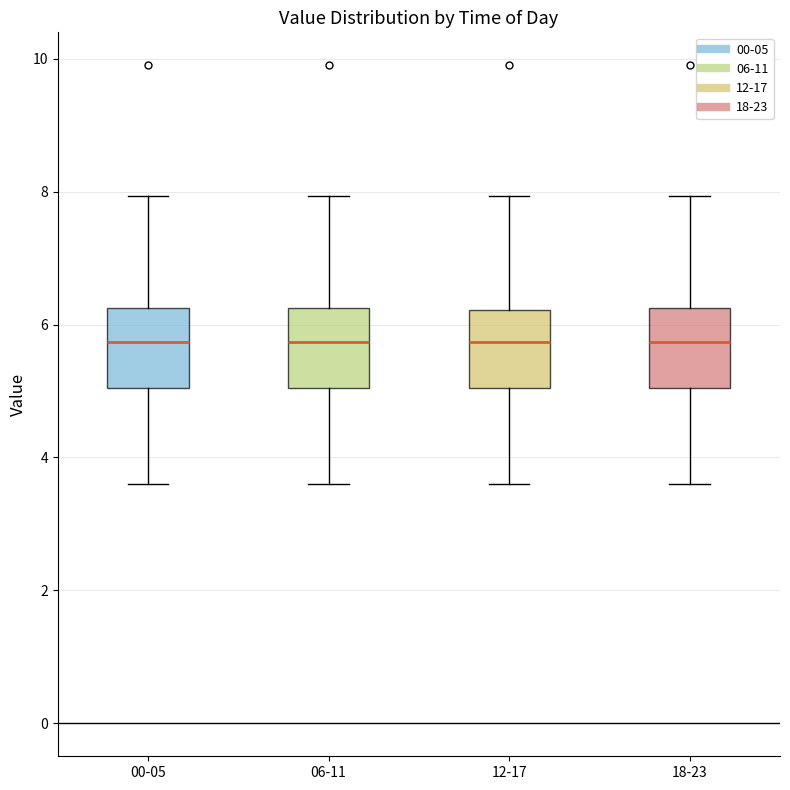

Reading left to right, read every box against the y-axis: the position of its median line, the range the box covers, and the ends of its whiskers. The values are not printed on the chart, so give them approximately, as read against the axis.

00-05: median 5.8, box 5.0 to 6.2, whiskers 3.6 to 8.0
06-11: median 5.8, box 5.0 to 6.2, whiskers 3.6 to 8.0
12-17: median 5.8, box 5.0 to 6.2, whiskers 3.6 to 8.0
18-23: median 5.8, box 5.0 to 6.2, whiskers 3.6 to 8.0